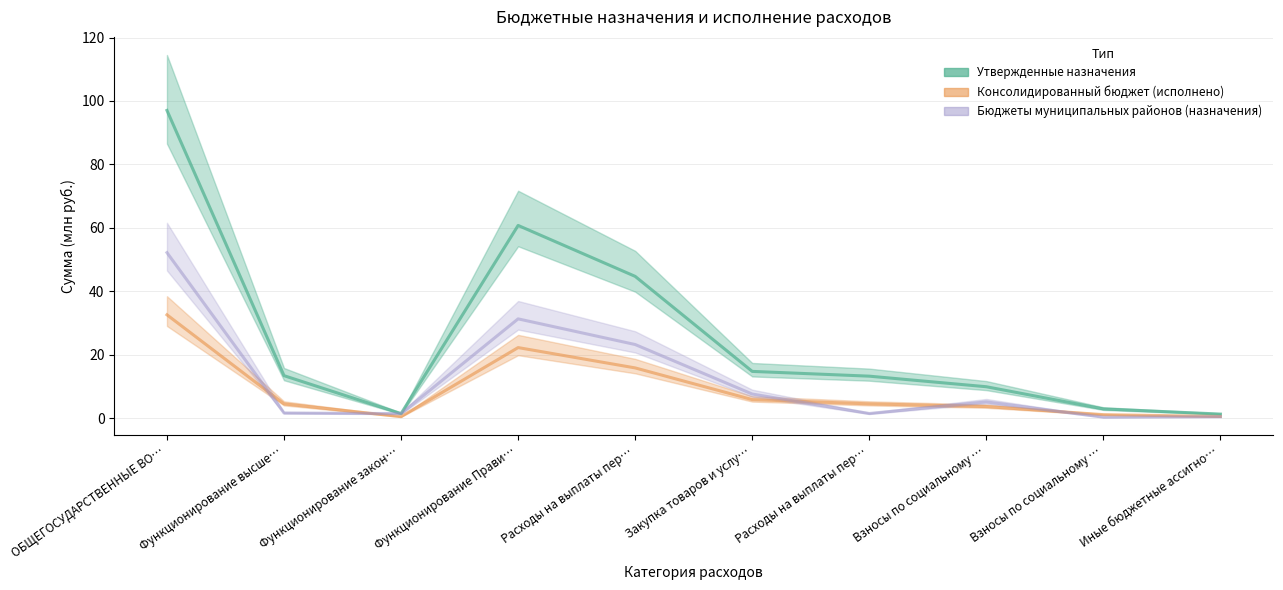

Reading left to right, list all the values displayed in this chart.

Утвержденные назначения: ОБЩЕГОСУДАРСТВЕННЫЕ ВО…=97.0	Функционирование высше…=13.4	Функционирование закон…=1.4	Функционирование Прави…=60.8	Расходы на выплаты пер…=44.7	Закупка товаров и услу…=14.8	Расходы на выплаты пер…=13.3	Взносы по социальному …=9.9	Взносы по социальному …=2.9	Иные бюджетные ассигно…=1.3
Консолидированный бюджет (исполнено): ОБЩЕГОСУДАРСТВЕННЫЕ ВО…=32.6	Функционирование высше…=4.5	Функционирование закон…=0.5	Функционирование Прави…=22.3	Расходы на выплаты пер…=15.9	Закупка товаров и услу…=5.9	Расходы на выплаты пер…=4.5	Взносы по социальному …=3.7	Взносы по социальному …=1.1	Иные бюджетные ассигно…=0.5
Бюджеты муниципальных районов (назначения): ОБЩЕГОСУДАРСТВЕННЫЕ ВО…=52.2	Функционирование высше…=1.6	Функционирование закон…=1.4	Функционирование Прави…=31.3	Расходы на выплаты пер…=23.2	Закупка товаров и услу…=7.6	Расходы на выплаты пер…=1.5	Взносы по социальному …=5.1	Взносы по социальному …=0.3	Иные бюджетные ассигно…=0.5